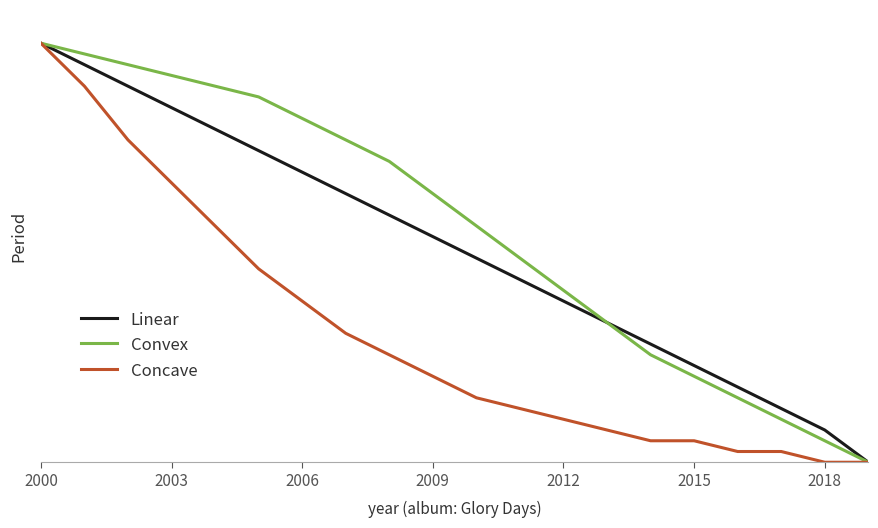

True or false: Linear and Concave intersect in this chart.

False